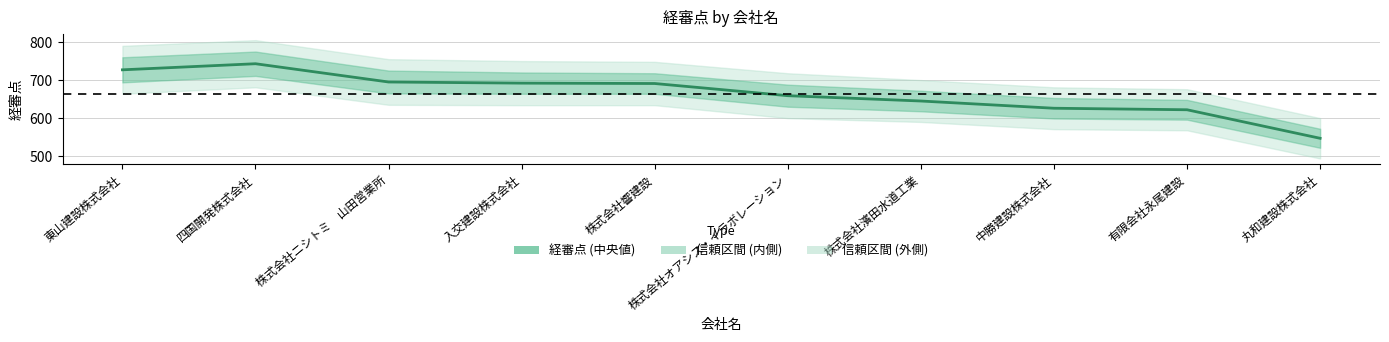

Is it true that the value at 株式会社濱田水道工業 is 210?

False